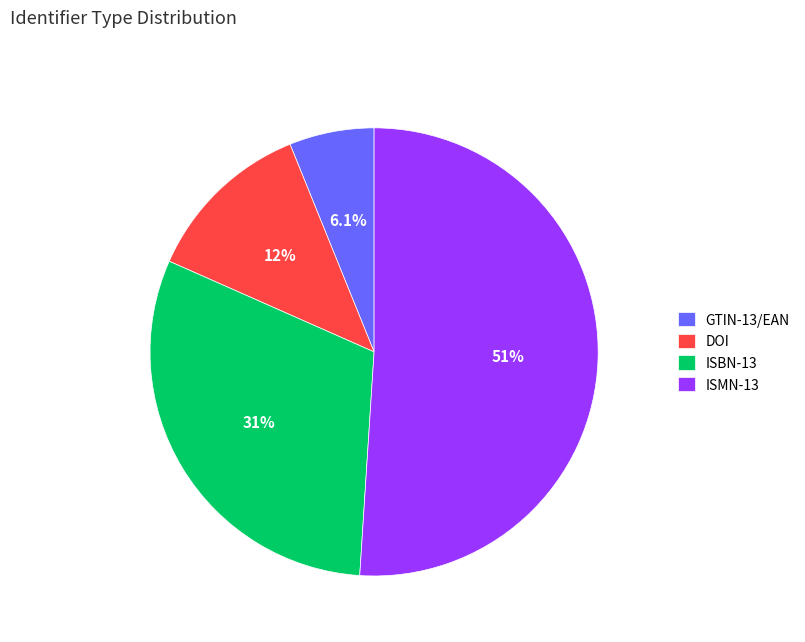

Count the number of slices in the pie.

4